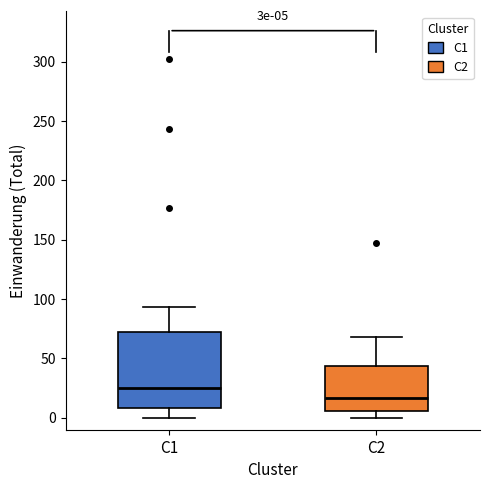

Which box is the tallest, from its lower edge to its upper edge?

C1